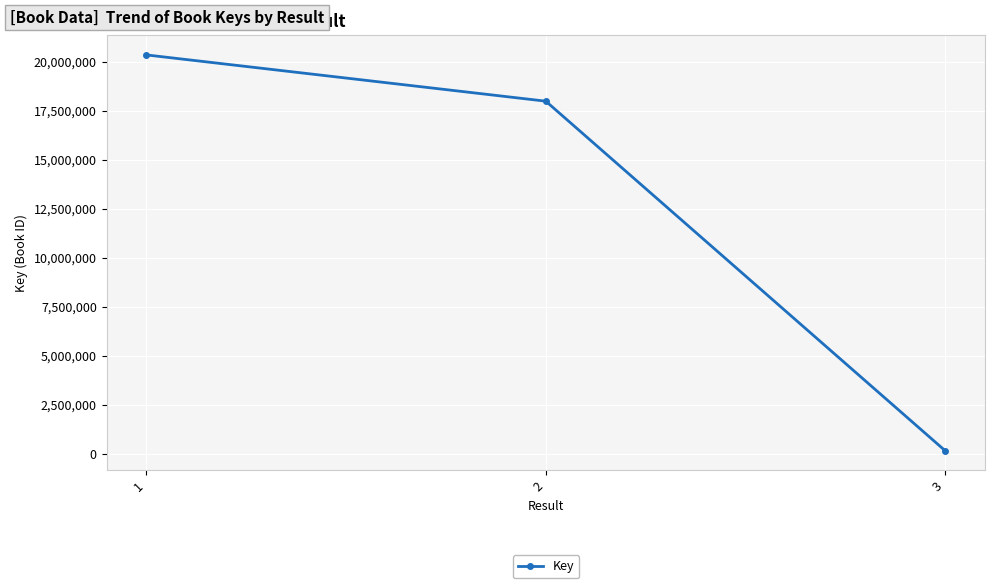

What is the greatest value displayed?

20347435